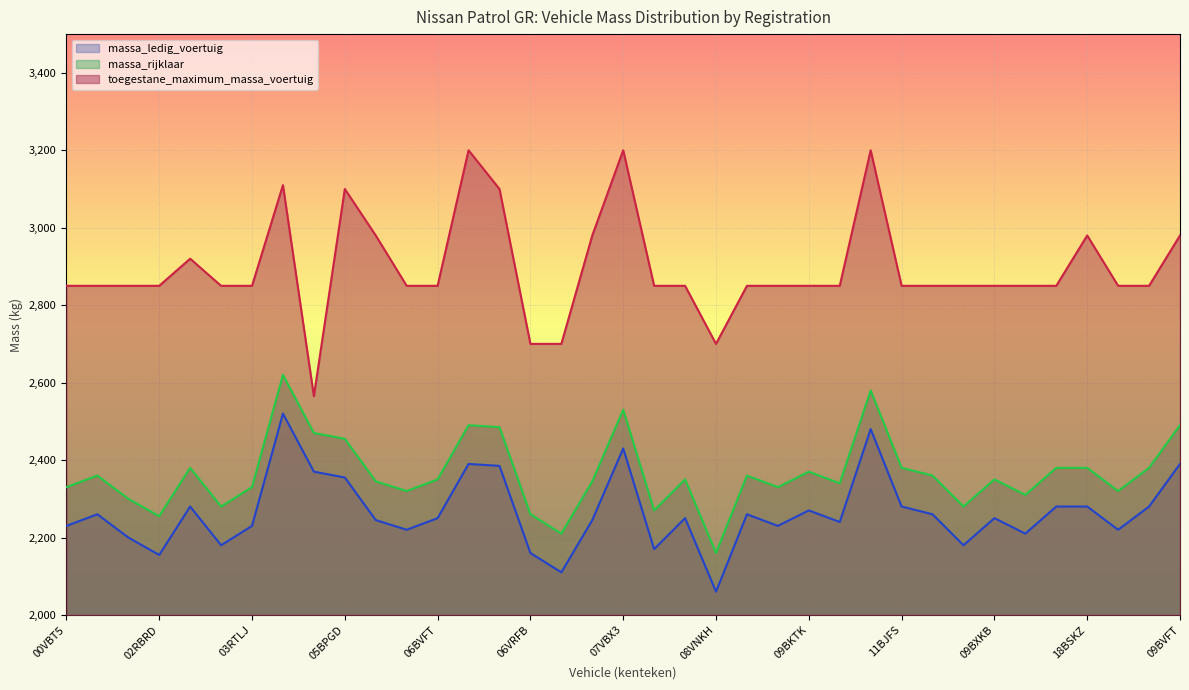

Which series changed the most between 07VBX3 and 17VTXN?

toegestane_maximum_massa_voertuig